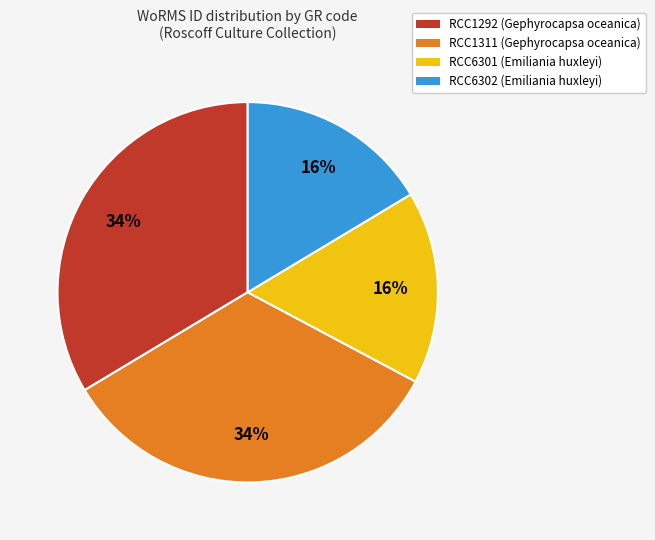

Approximately how many times larger is the value at RCC6302 compared to RCC1292?

0.5